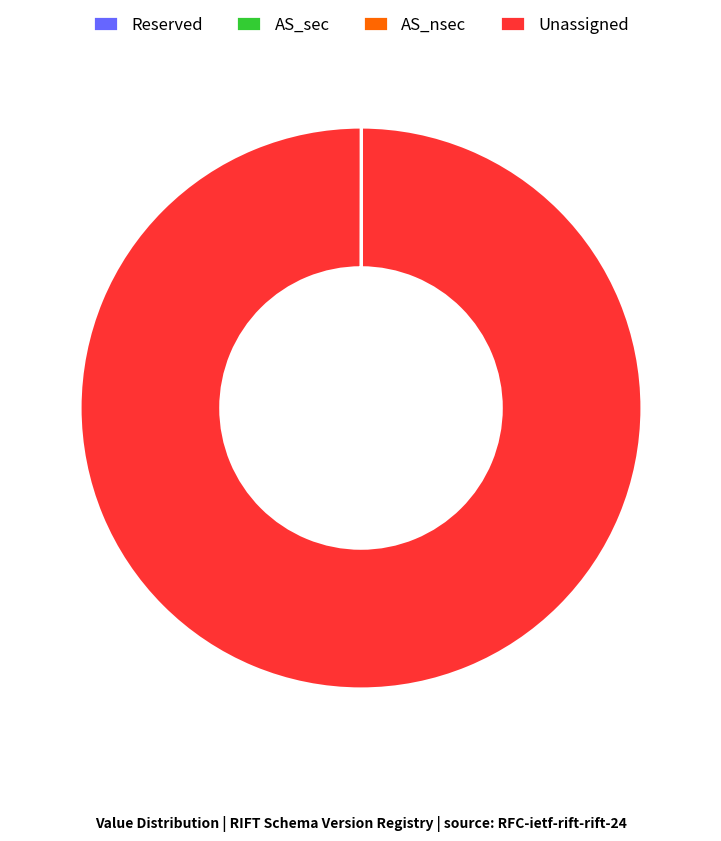

The Unassigned slice represents 100% of the pie. True or false?

True